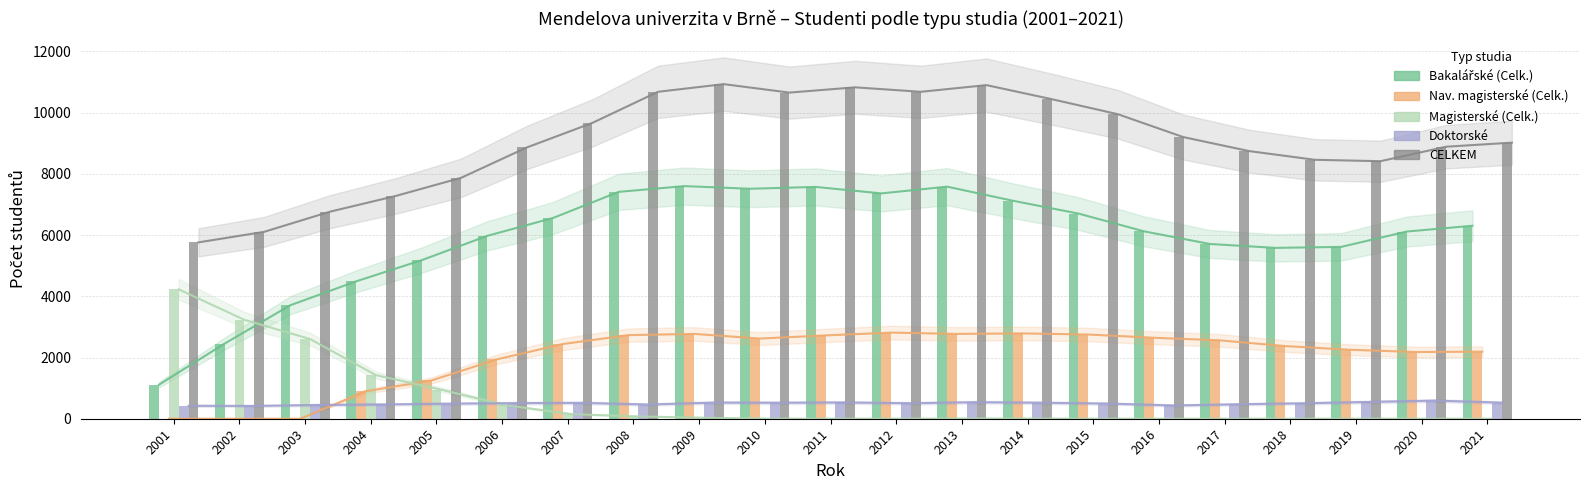

What is the difference between the maximum and minimum values in the Magisterské (Celk.) series?

4226